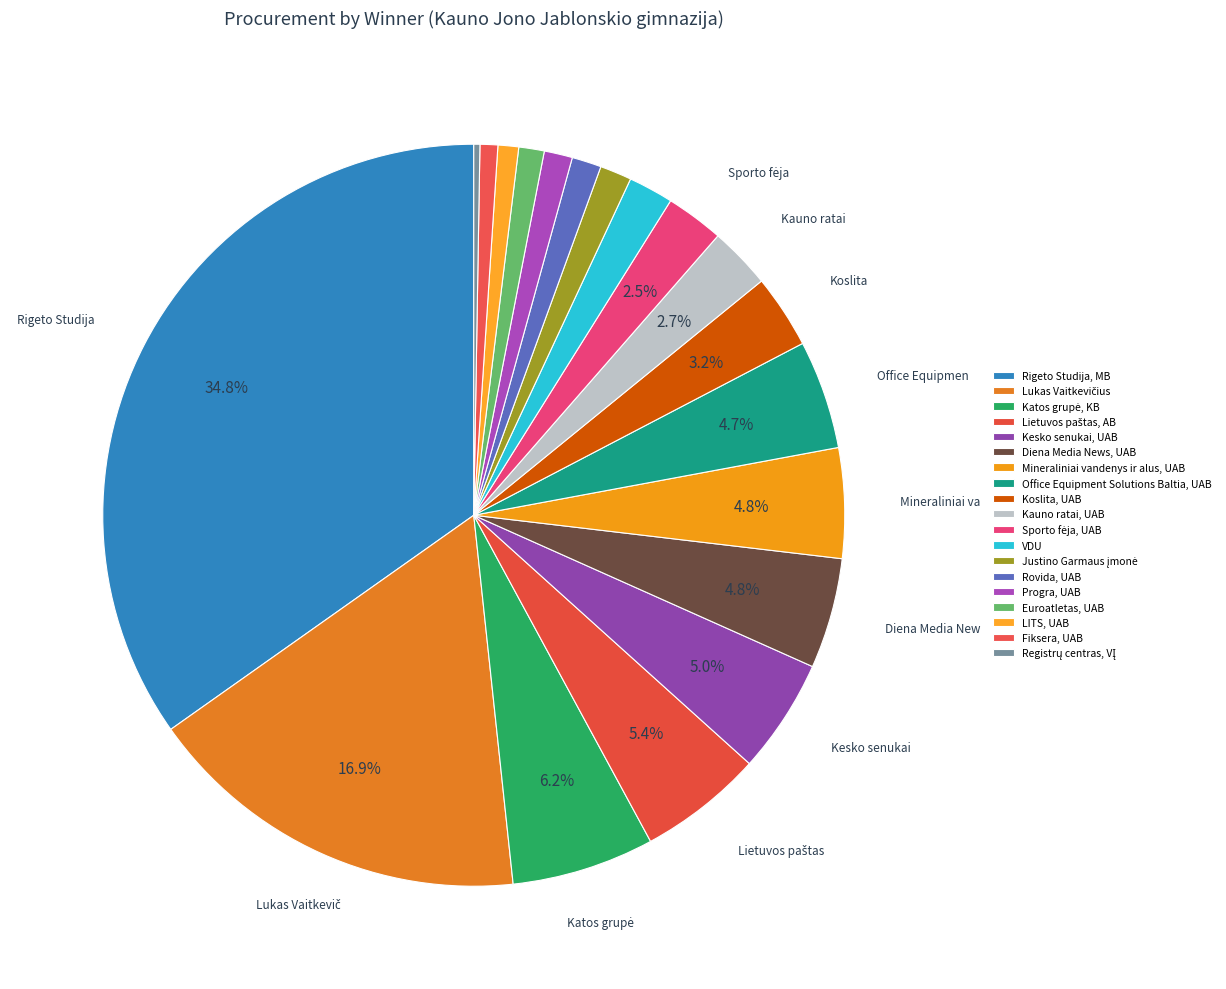

Is there a majority slice in this chart?

No